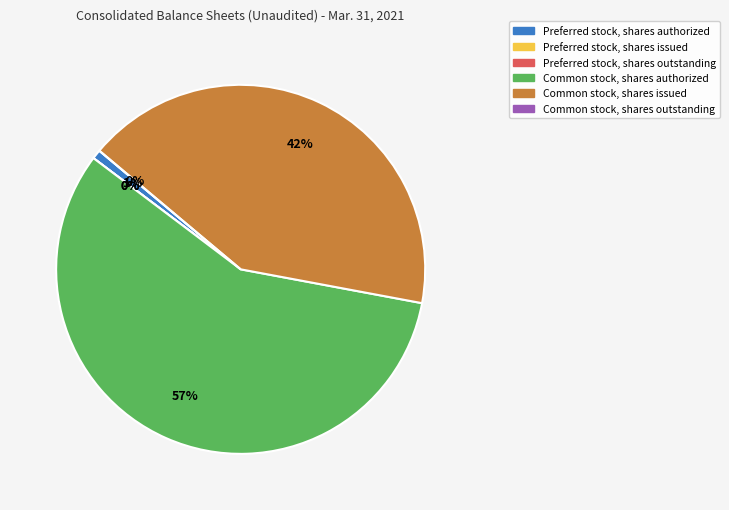

Does any single category account for the majority?

Yes